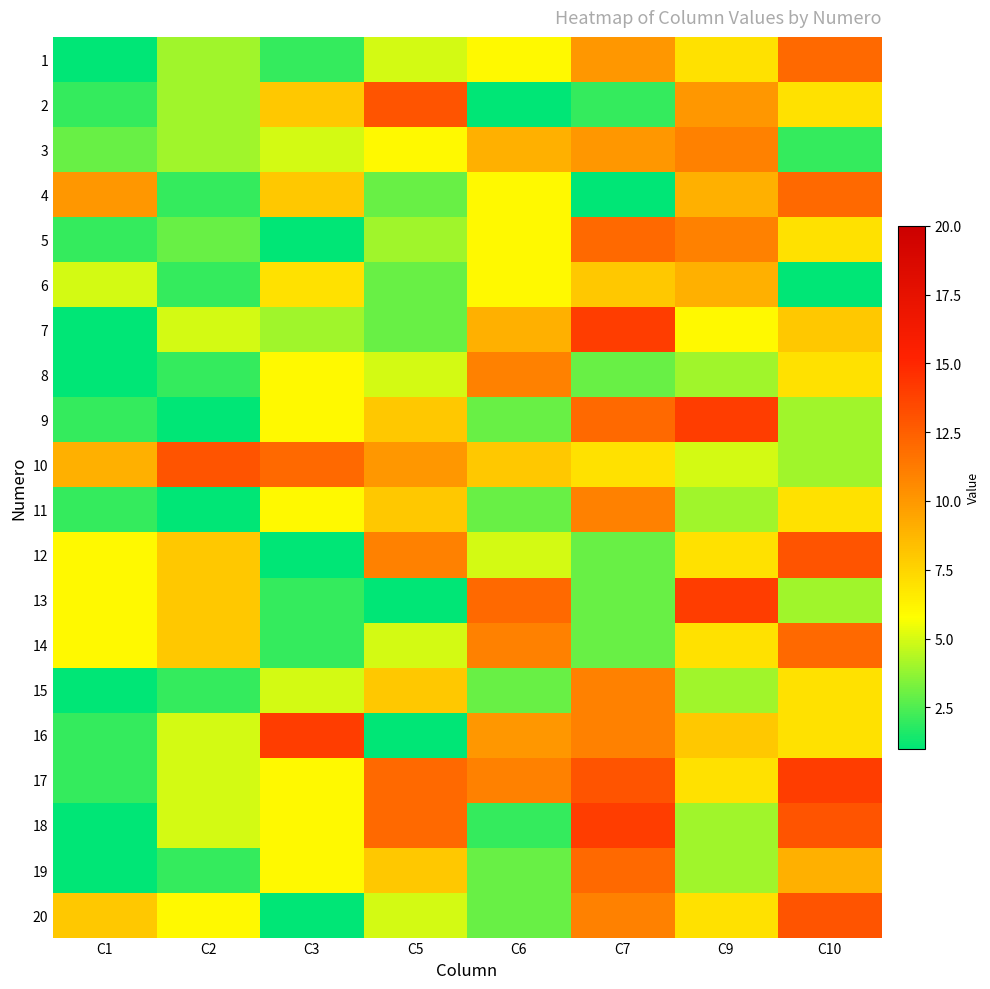

Reading left to right, list all the values displayed in this chart.

1: C1=1	C2=4	C3=2	C5=5	C6=6	C7=10	C9=7	C10=12
2: C1=2	C2=4	C3=8	C5=13	C6=1	C7=2	C9=10	C10=7
3: C1=3	C2=4	C3=5	C5=6	C6=9	C7=10	C9=11	C10=2
4: C1=10	C2=2	C3=8	C5=3	C6=6	C7=1	C9=9	C10=12
5: C1=2	C2=3	C3=1	C5=4	C6=6	C7=12	C9=11	C10=7
6: C1=5	C2=2	C3=7	C5=3	C6=6	C7=8	C9=9	C10=1
7: C1=1	C2=5	C3=4	C5=3	C6=9	C7=14	C9=6	C10=8
8: C1=1	C2=2	C3=6	C5=5	C6=11	C7=3	C9=4	C10=7
9: C1=2	C2=1	C3=6	C5=8	C6=3	C7=12	C9=14	C10=4
10: C1=9	C2=13	C3=12	C5=10	C6=8	C7=7	C9=5	C10=4
11: C1=2	C2=1	C3=6	C5=8	C6=3	C7=11	C9=4	C10=7
12: C1=6	C2=8	C3=1	C5=11	C6=5	C7=3	C9=7	C10=13
13: C1=6	C2=8	C3=2	C5=1	C6=12	C7=3	C9=14	C10=4
14: C1=6	C2=8	C3=2	C5=5	C6=11	C7=3	C9=7	C10=12
15: C1=1	C2=2	C3=5	C5=8	C6=3	C7=11	C9=4	C10=7
16: C1=2	C2=5	C3=14	C5=1	C6=10	C7=11	C9=8	C10=7
17: C1=2	C2=5	C3=6	C5=12	C6=11	C7=13	C9=7	C10=14
18: C1=1	C2=5	C3=6	C5=12	C6=2	C7=14	C9=4	C10=13
19: C1=1	C2=2	C3=6	C5=8	C6=3	C7=12	C9=4	C10=9
20: C1=8	C2=6	C3=1	C5=5	C6=3	C7=11	C9=7	C10=13